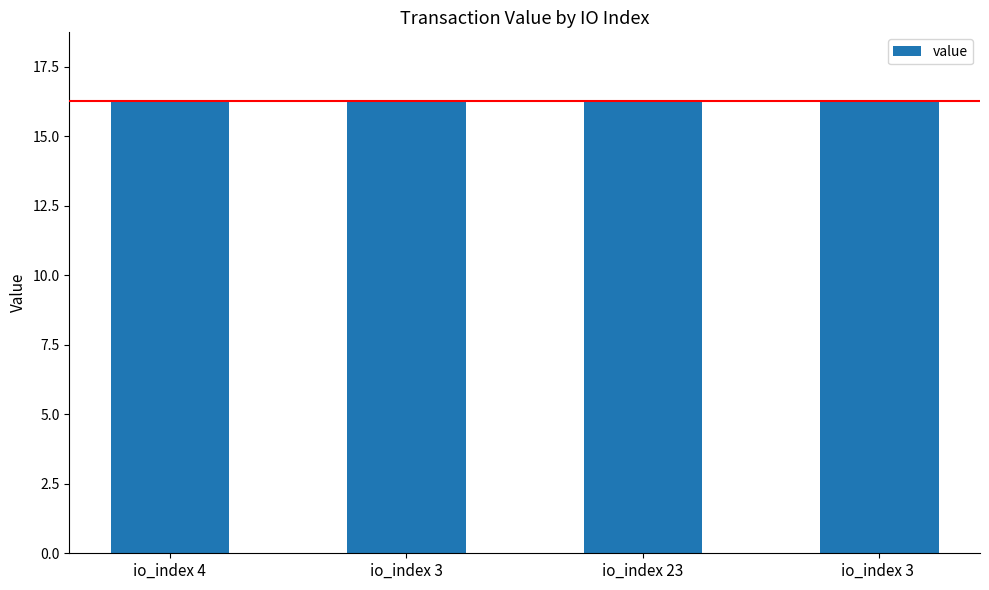

What is the smallest value displayed?

16.2